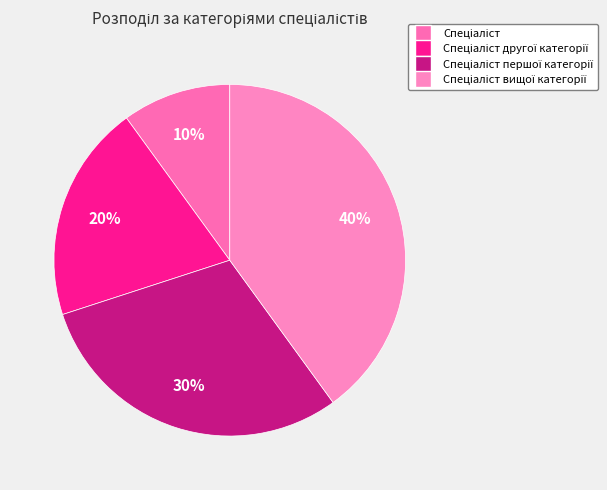

How many slices are in this pie chart?

4